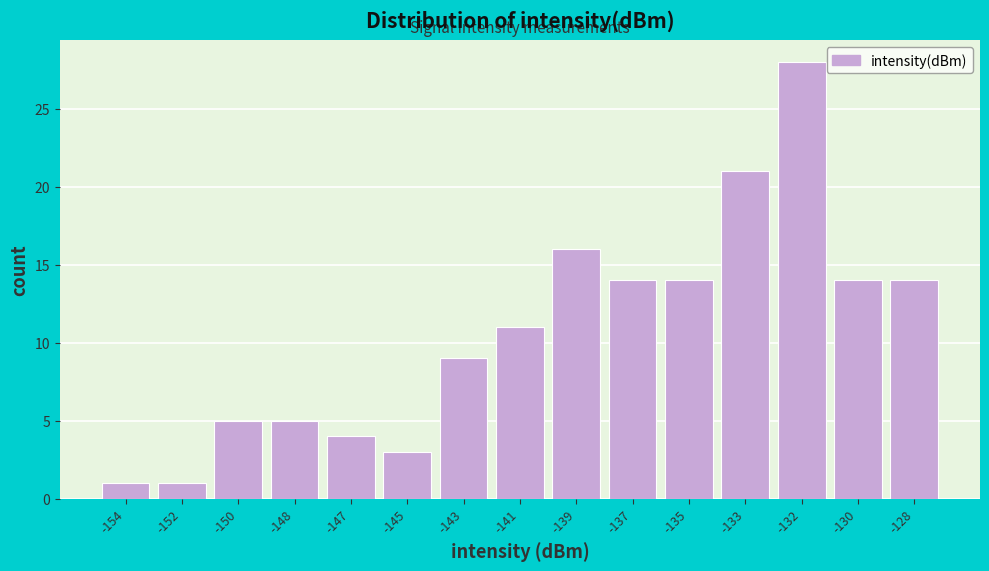

Reading left to right, transcribe all the data shown in this chart.

-154=1	-152=1	-150=5	-148=5	-147=4	-145=3	-143=9	-141=11	-139=16	-137=14	-135=14	-133=21	-132=28	-130=14	-128=14